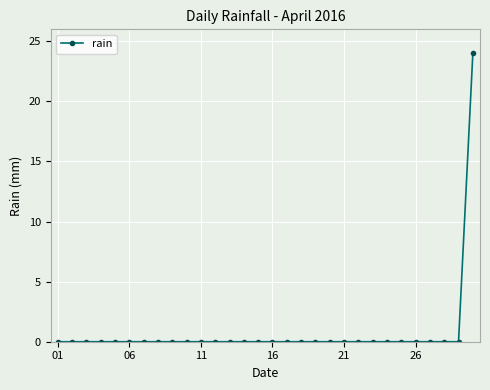

What is the sum of all values?

24